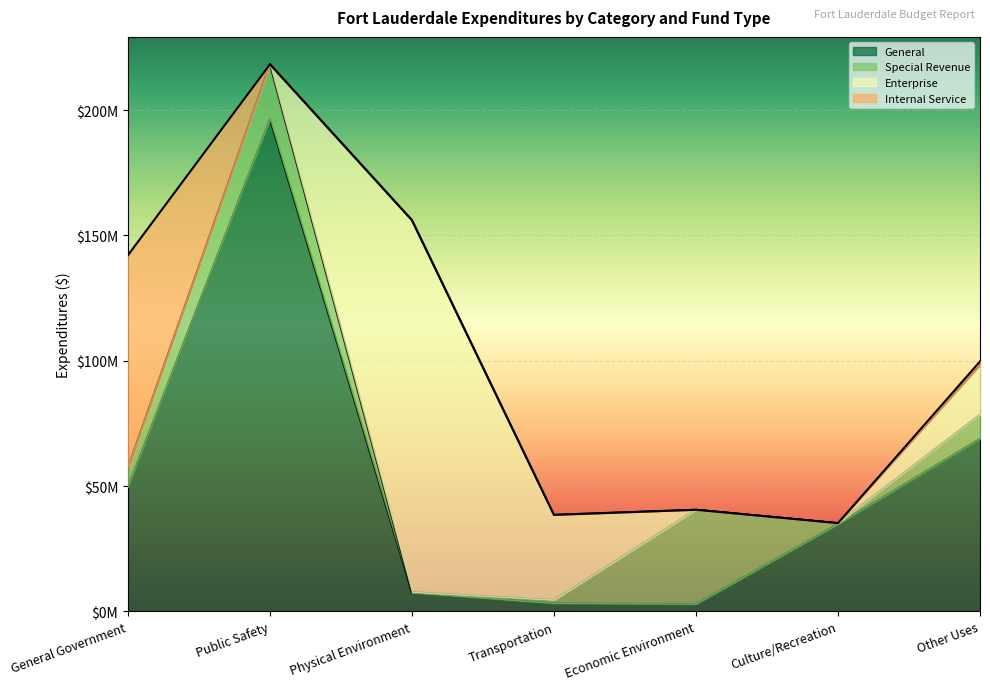

How many values in the Enterprise series exceed 0?

3